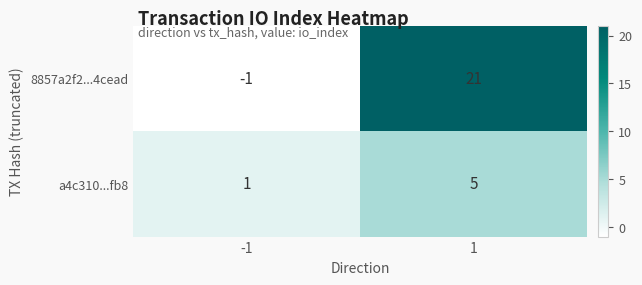

Reading right to left, what are all the values shown in this chart?

8857a2f2...4cead: 1=21	-1=-1
a4c310...fb8: 1=5	-1=1